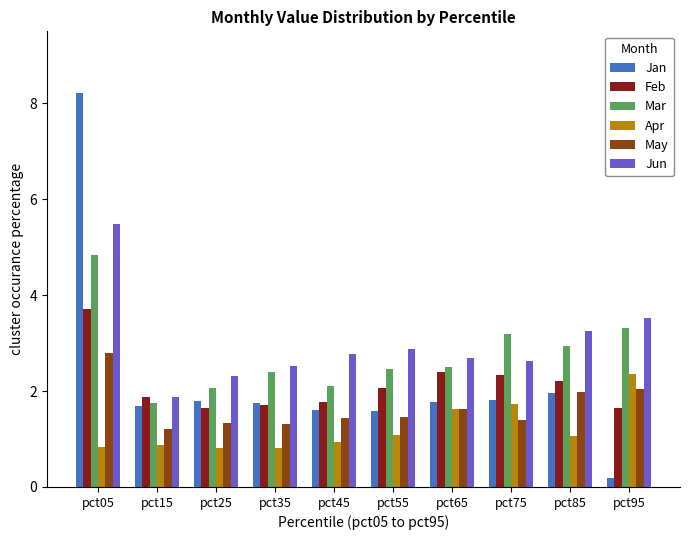

True or false: Apr has a value of 1.6 at pct65.

True